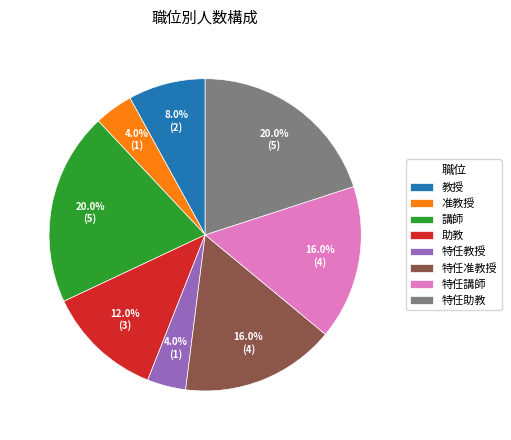

How many slices are in this pie chart?

8